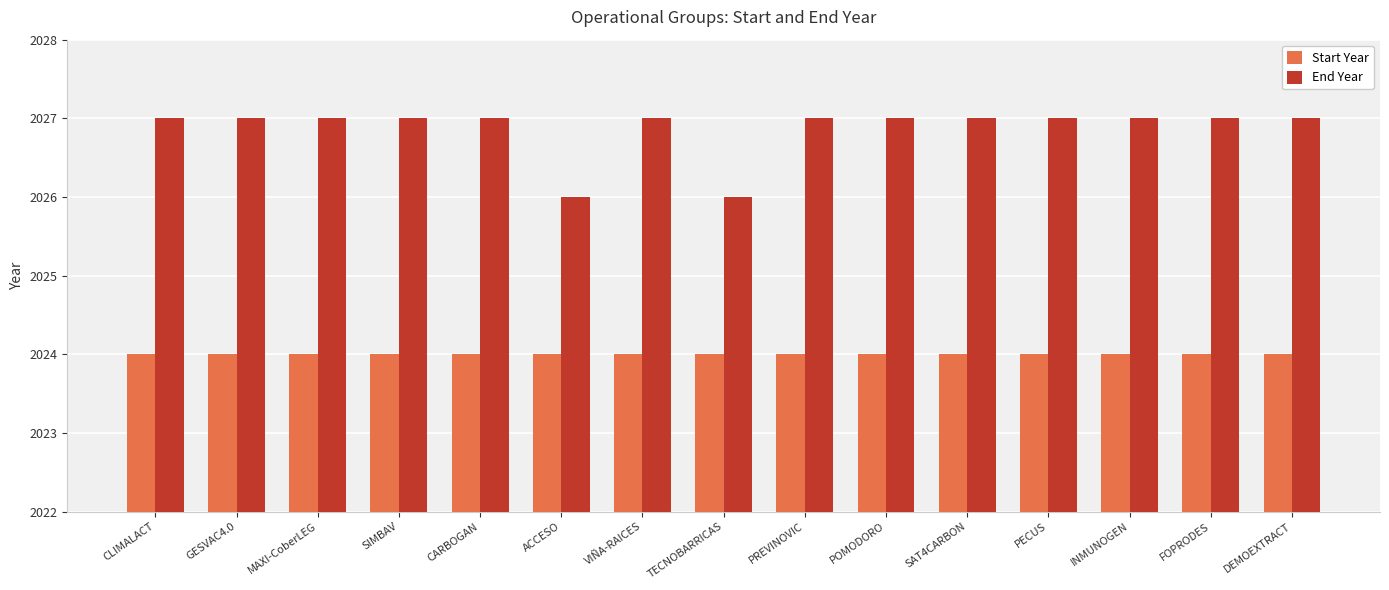

How many data points does each series have?

15